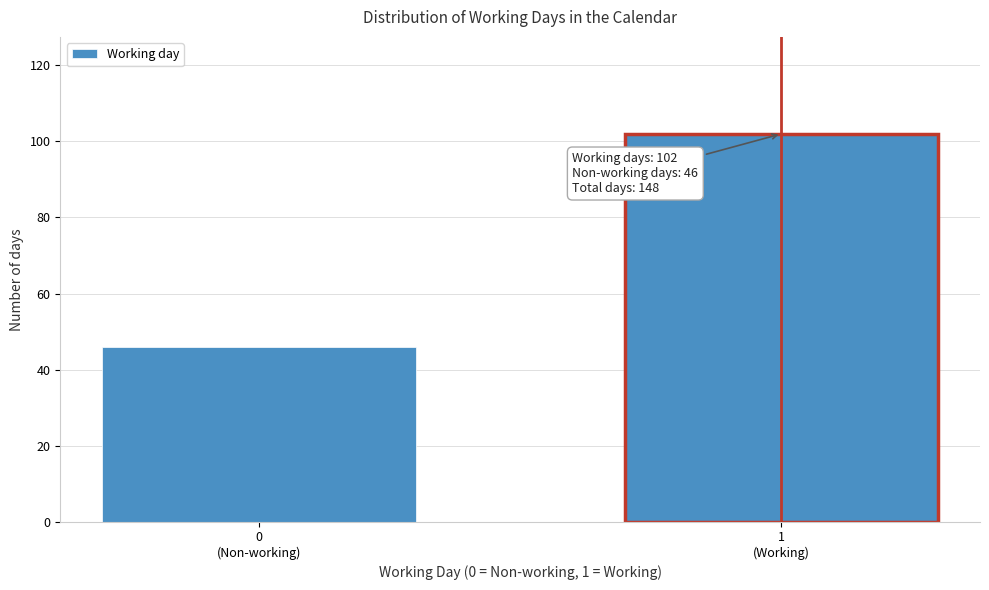

Reading left to right, list all the values displayed in this chart.

46	102